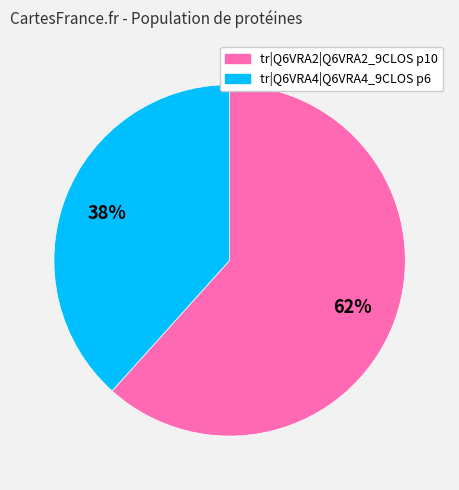

To the nearest percent, what percentage of the pie is tr|Q6VRA4|Q6VRA4_9CLOS p6?

38%